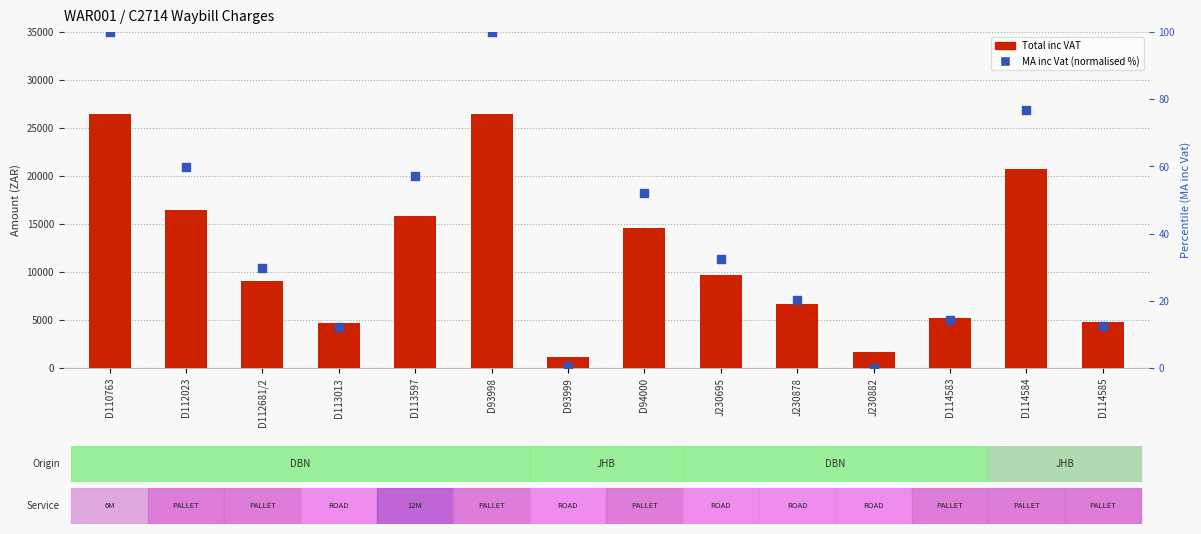

Which series contains the highest Y value?

Total inc VAT